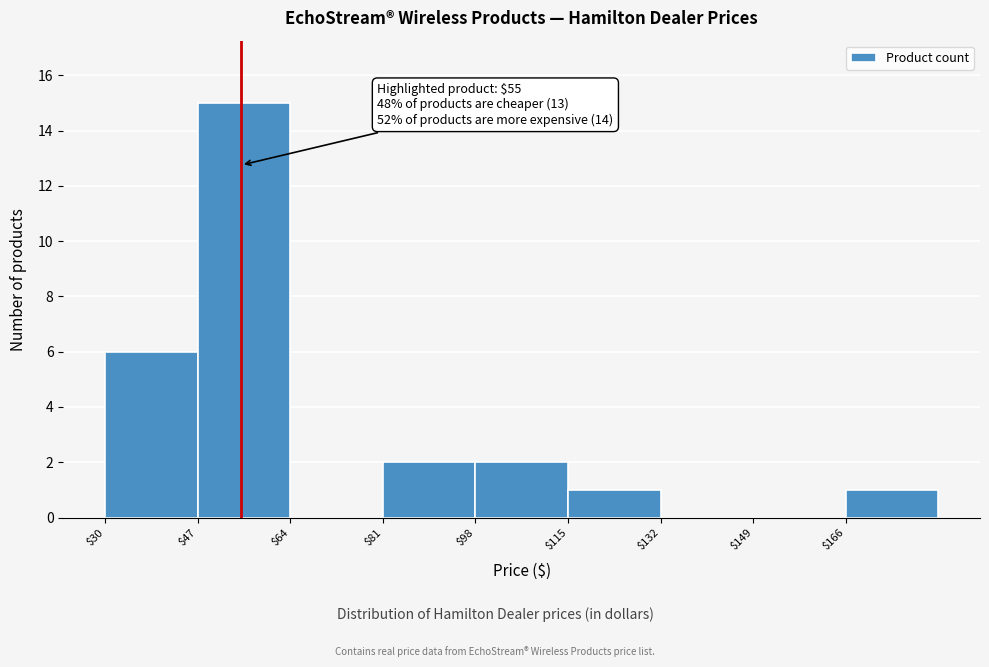

Over which range of the x-axis is the bar tallest?

47 to 64